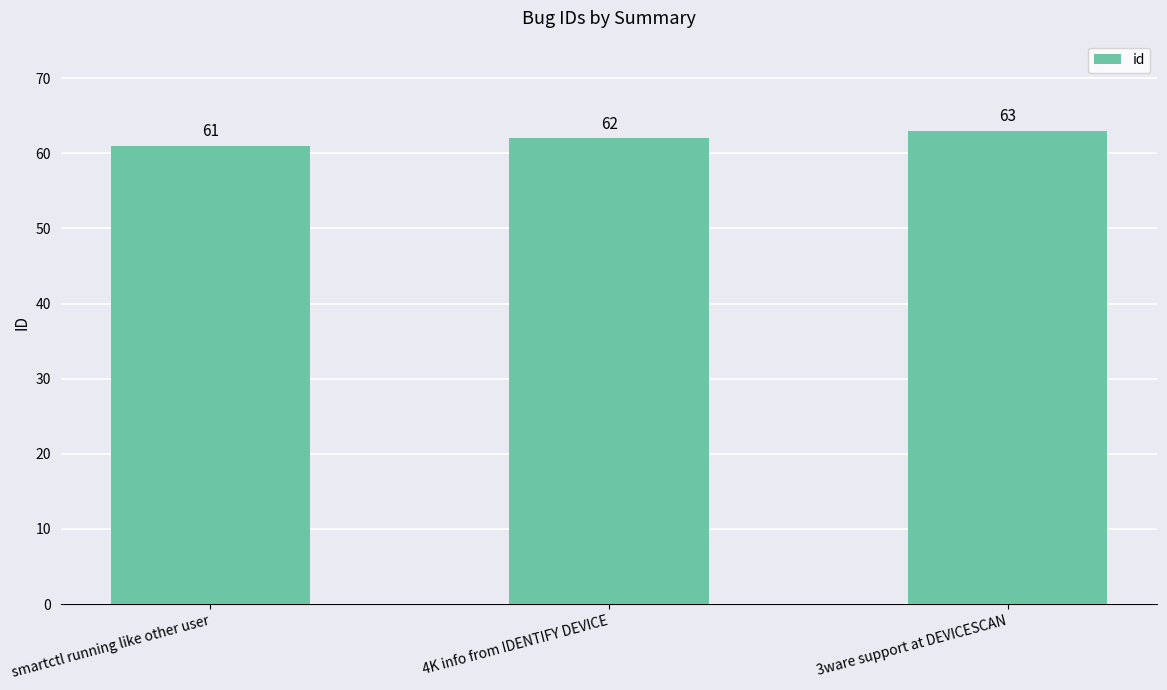

Between smartctl running like other user and 3ware support at DEVICESCAN, which is larger?

3ware support at DEVICESCAN